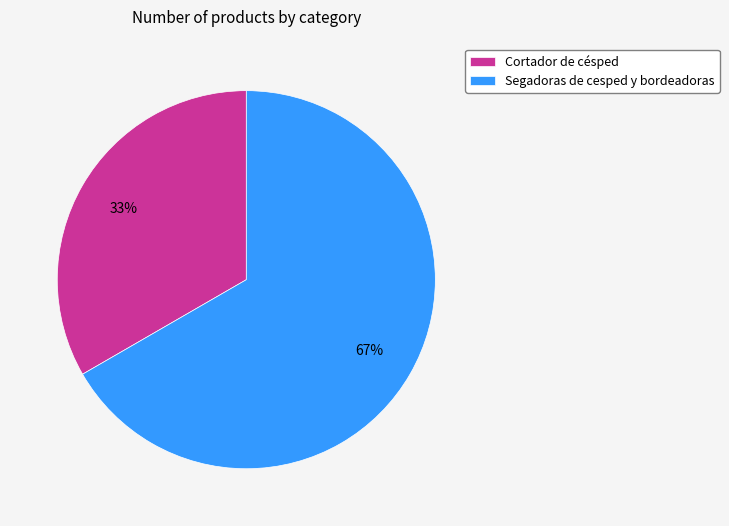

Do Cortador de césped and Segadoras de cesped y bordeadoras together represent more than half of the pie?

Yes